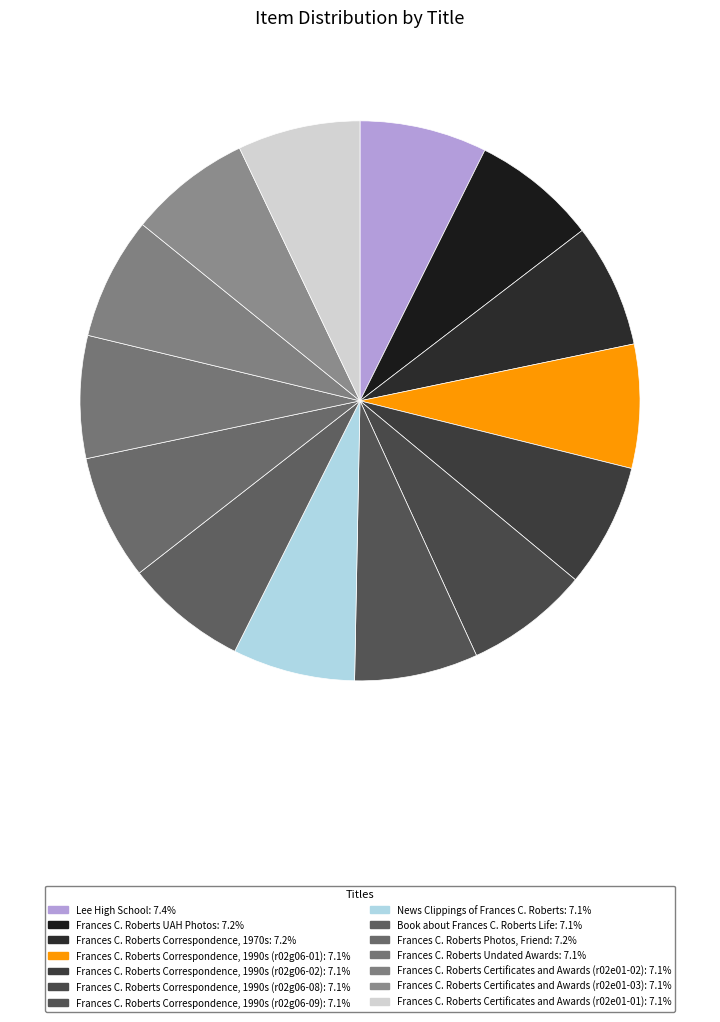

How many slices are in this pie chart?

14